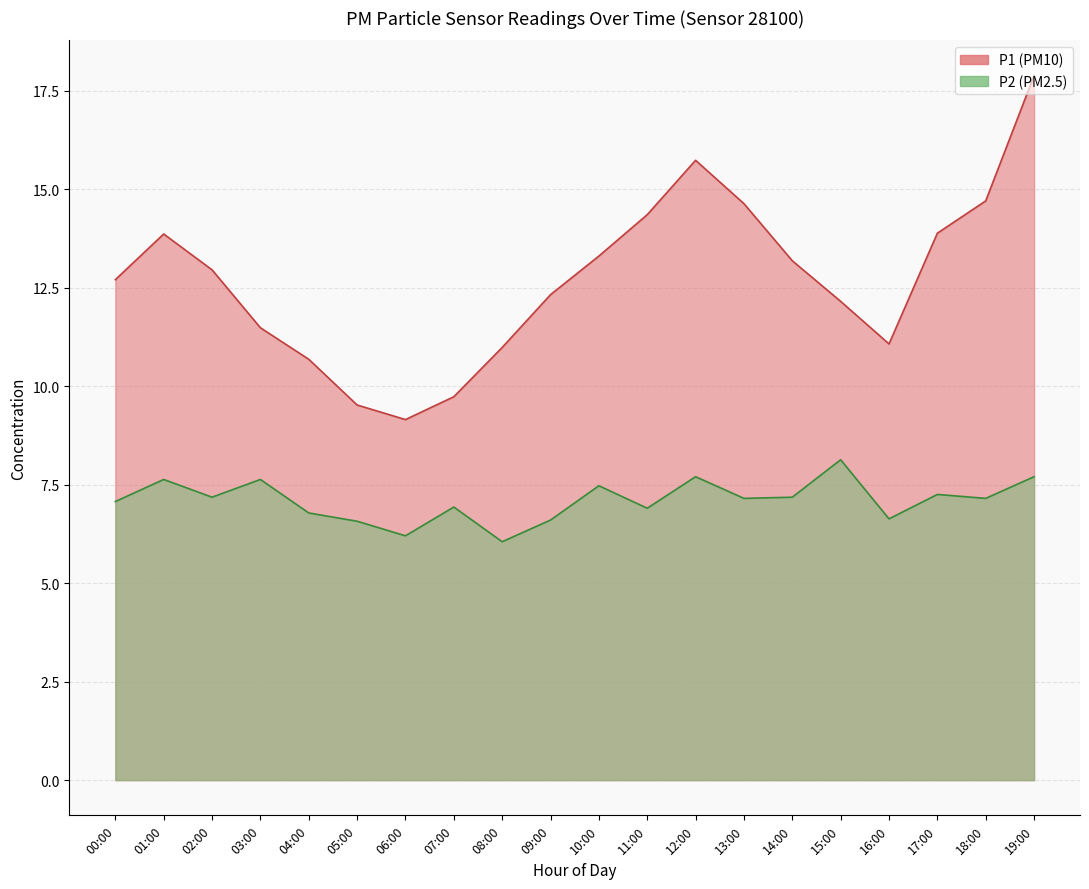

How many data points in P1 are less than 13?

10